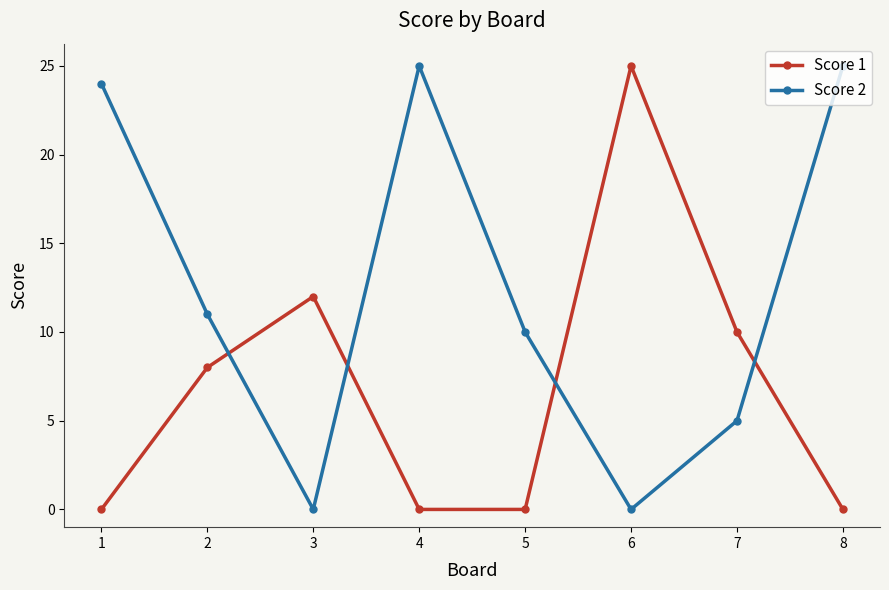

Where is Score 2 nearest to the value 12?

2